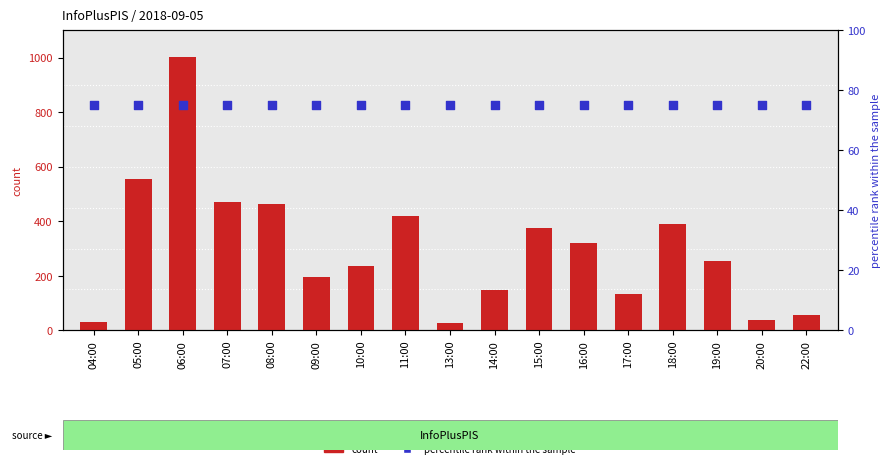

Which series has the largest total across all categories?

count